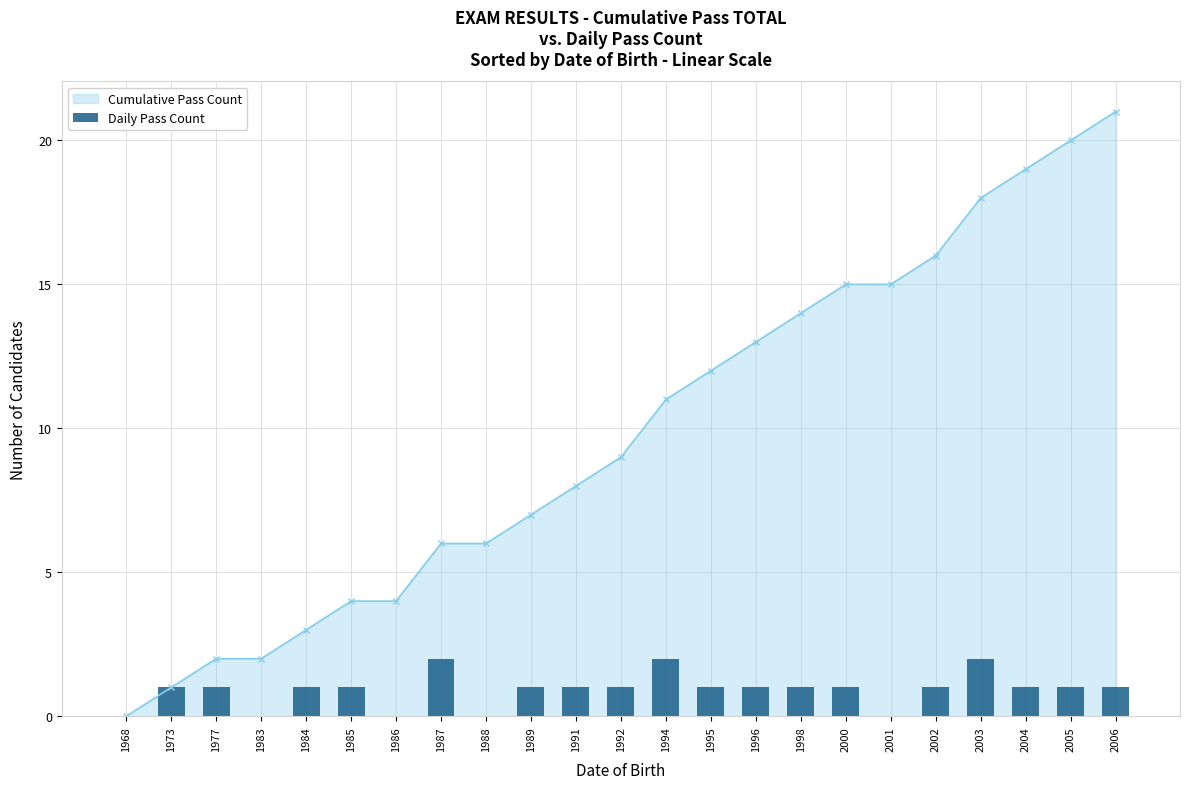

What is the value of the 21st bar from the left?

1